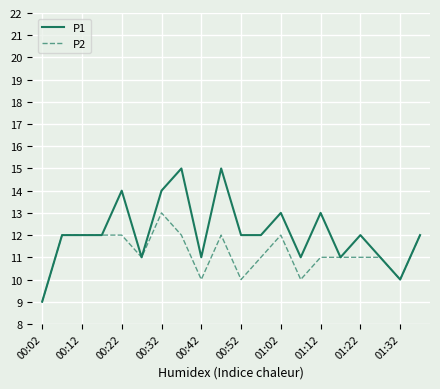

What is the lowest value of the P1 series?

9